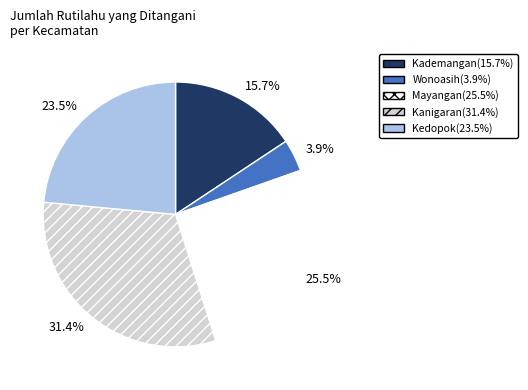

Does any single category account for the majority?

No